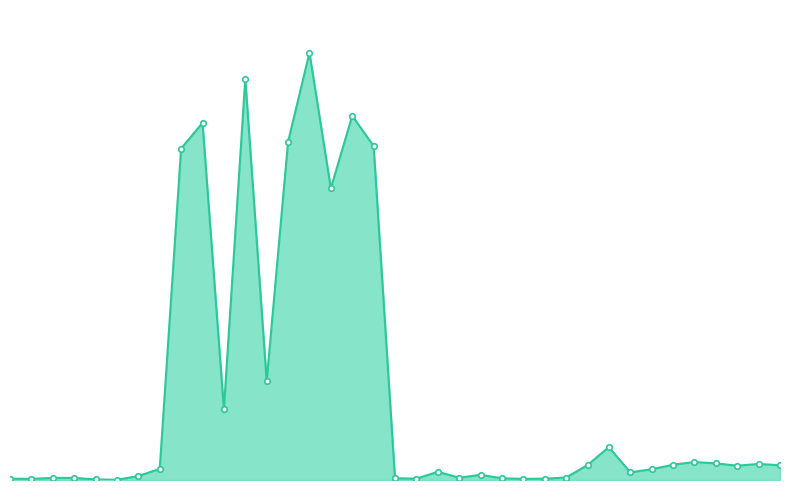

What is the value of the 35th point from the left?

75